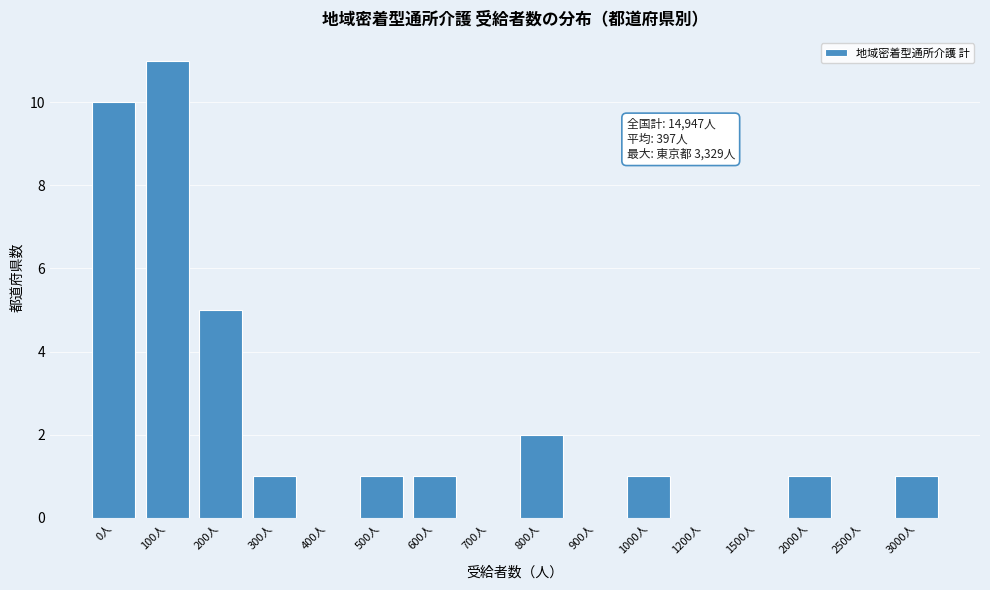

Reading right to left, extract all data points from this chart.

3000人=1	2500人=0	2000人=1	1500人=0	1200人=0	1000人=1	900人=0	800人=2	700人=0	600人=1	500人=1	400人=0	300人=1	200人=5	100人=11	0人=10